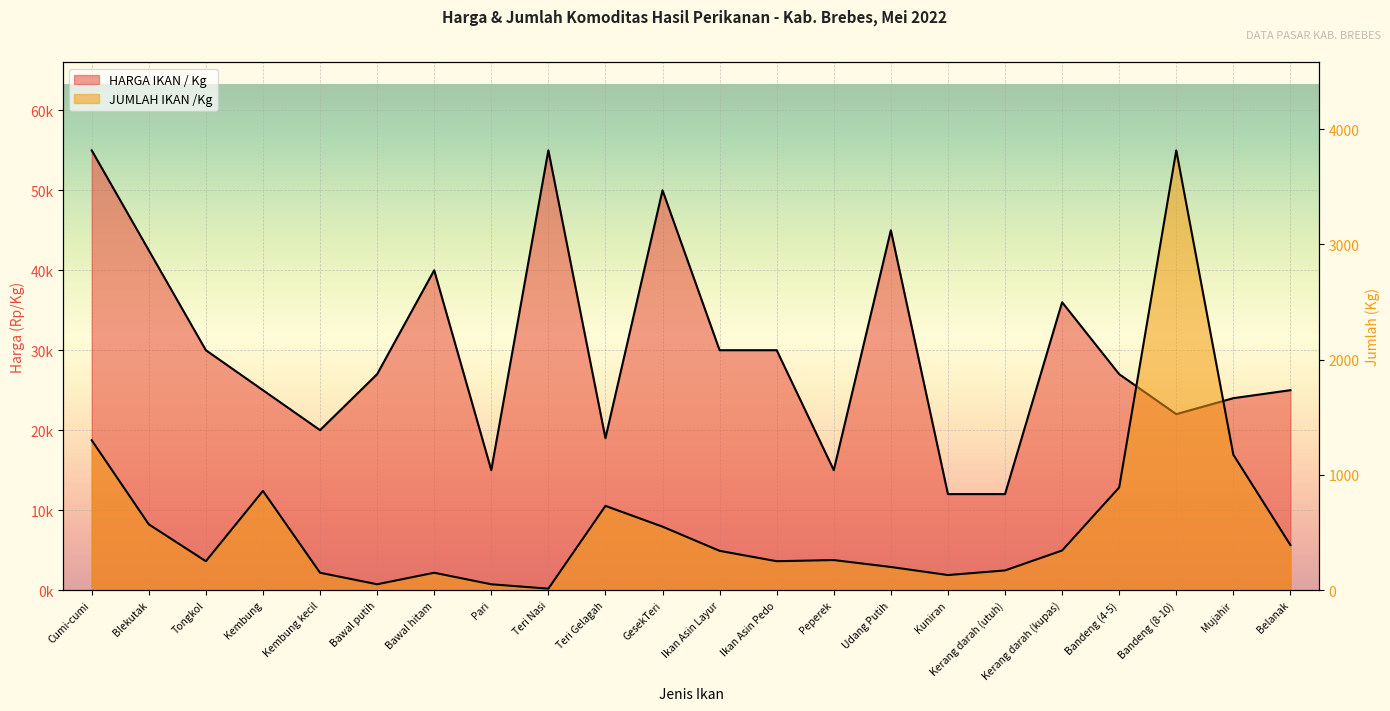

How many lines are shown in the chart?

2